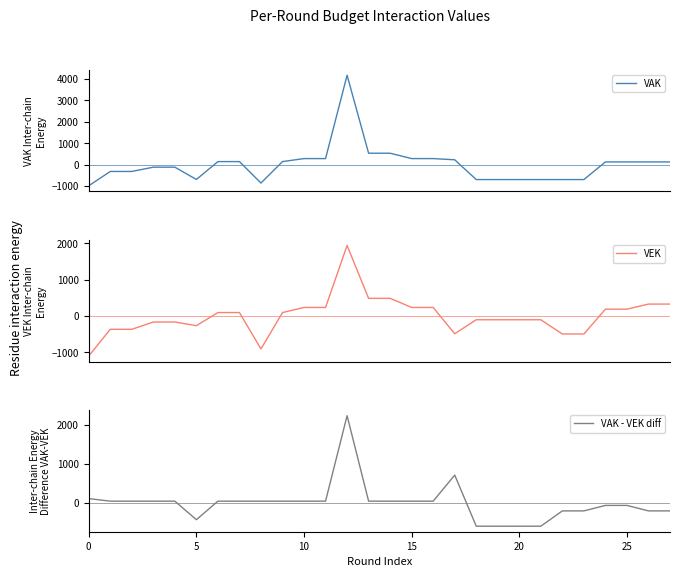

Reading right to left, list all the values displayed in this chart.

VAK: 128.4	128.4	128.4	128.4	-693.6	-693.6	-693.6	-693.6	-693.6	-693.6	228.4	284.4	284.4	534.4	534.4	4171.4	284.4	284.4	144.4	-855.6	144.4	144.4	-689.6	-115.6	-115.6	-315.6	-315.6	-983.6
VEK: 329.8	329.8	189.8	189.8	-492.2	-492.2	-101.2	-101.2	-101.2	-101.2	-485.2	236.8	236.8	486.8	486.8	1939.8	236.8	236.8	96.8	-903.2	96.8	96.8	-263.2	-163.2	-163.2	-363.2	-363.2	-1096.2
VAK - VEK diff: -201.4	-201.4	-61.4	-61.4	-201.4	-201.4	-592.4	-592.4	-592.4	-592.4	713.6	47.6	47.6	47.6	47.6	2231.6	47.6	47.6	47.6	47.6	47.6	47.6	-426.4	47.6	47.6	47.6	47.6	112.6